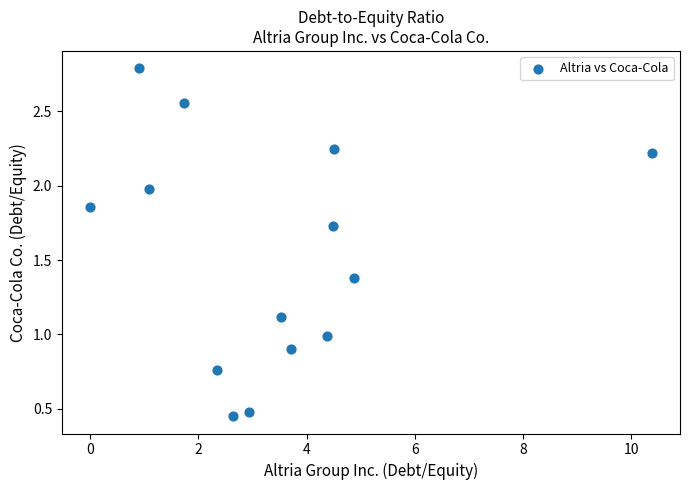

What is the range of Y values (max minus min)?

2.3